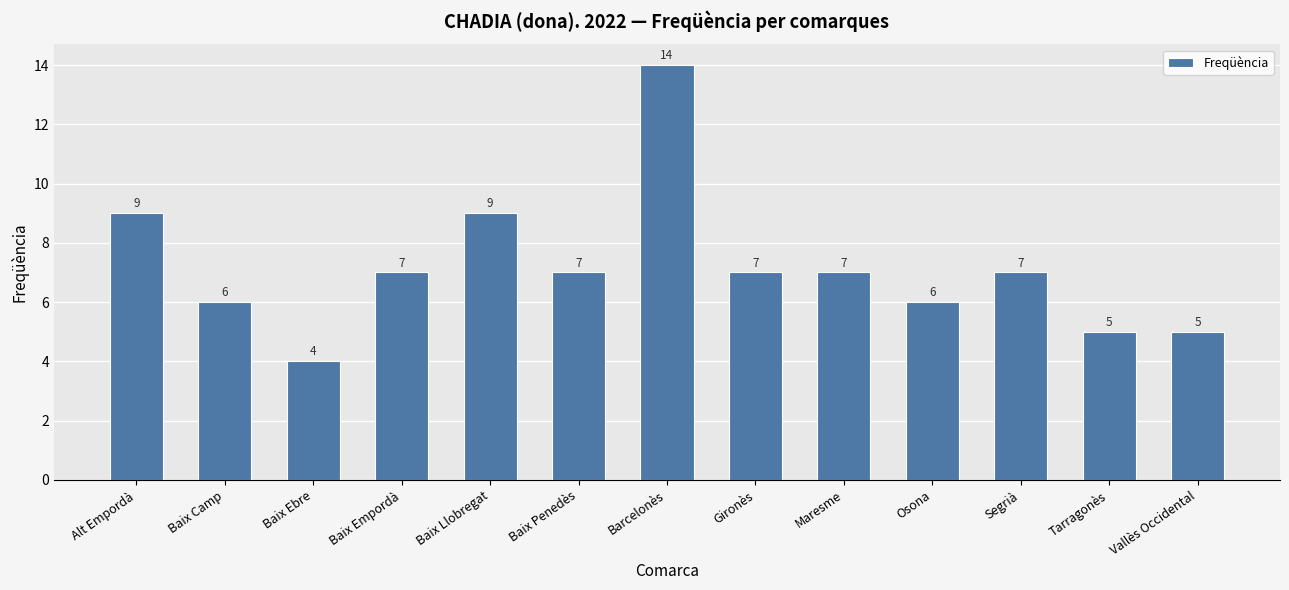

Reading left to right, list all the values displayed in this chart.

9	6	4	7	9	7	14	7	7	6	7	5	5